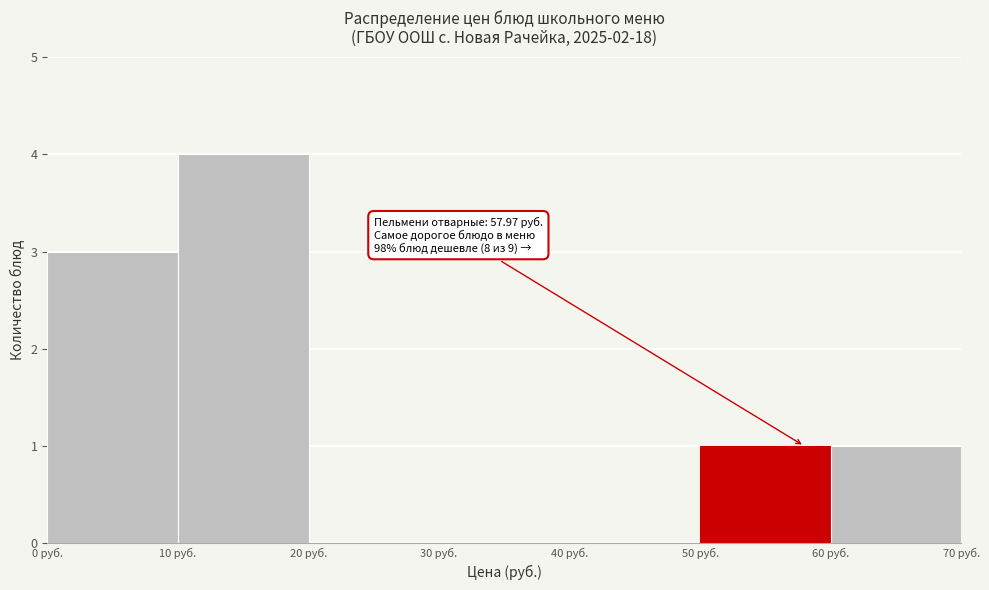

Over which range of the x-axis is the bar tallest?

10 to 20